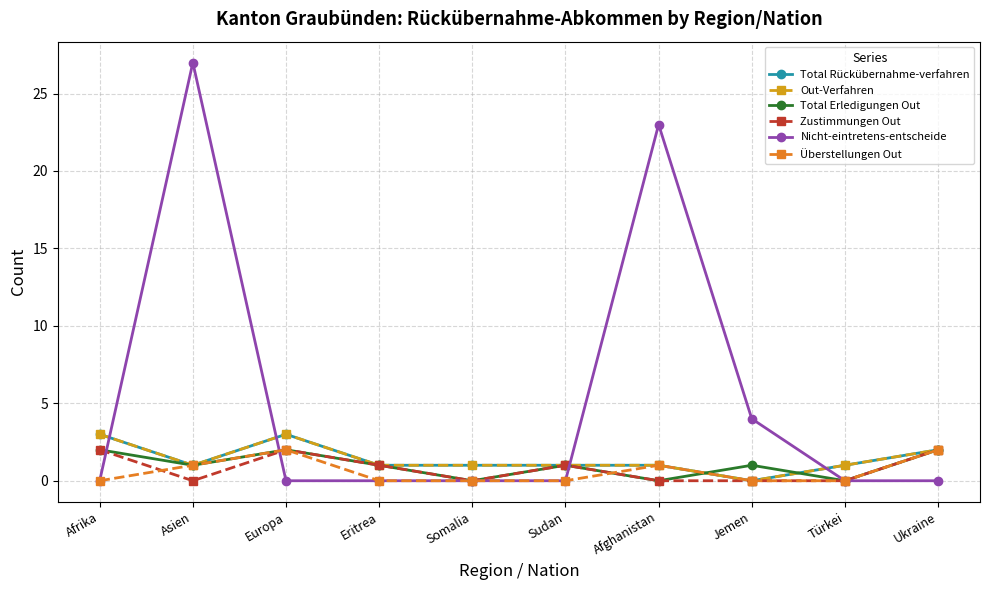

Is the value of Out-Verfahren at Ukraine greater than the value of Überstellungen Out at Afrika?

Yes